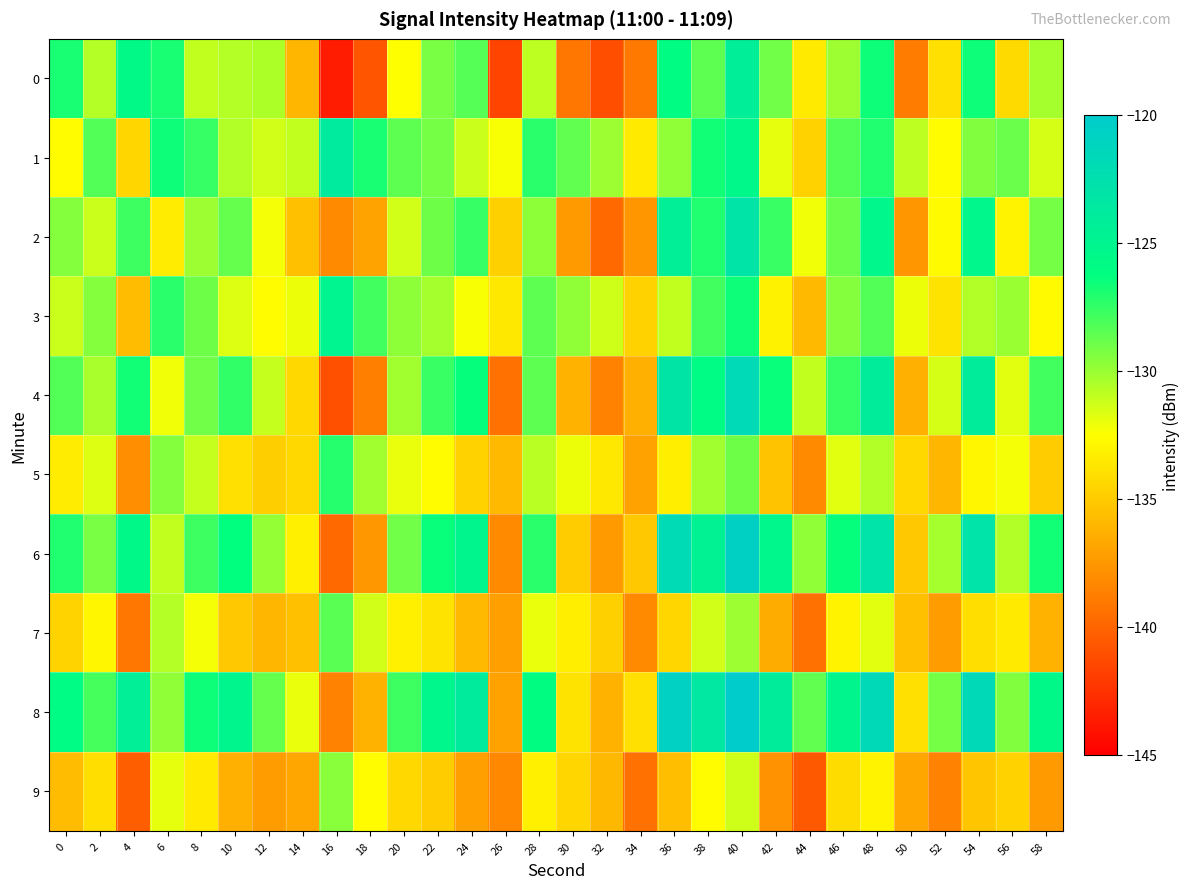

At which category is the sum across all series the highest?

40